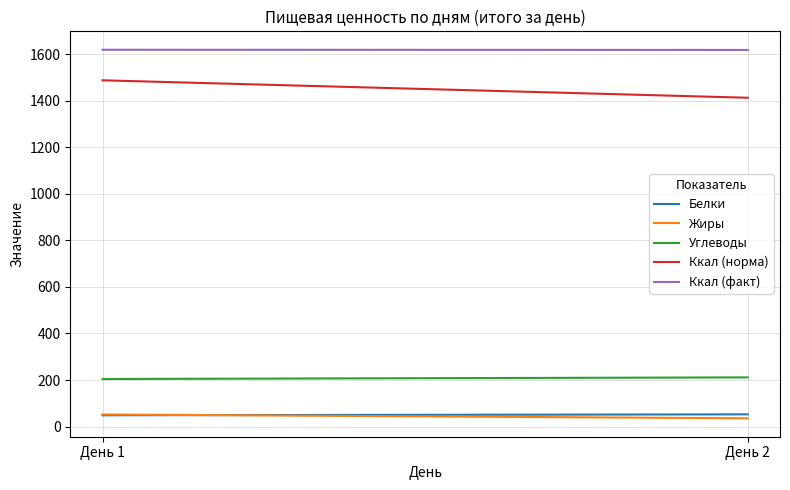

At День 2, list the series in order from smallest to largest.

Жиры, Белки, Углеводы, Ккал (норма), Ккал (факт)